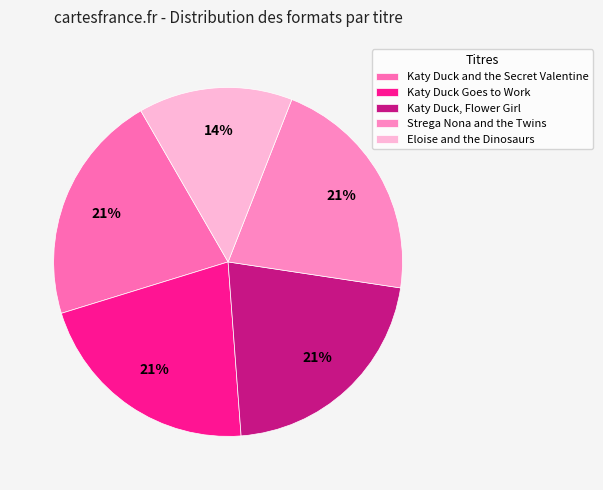

To the nearest percent, what portion does Katy Duck, Flower Girl represent?

21%